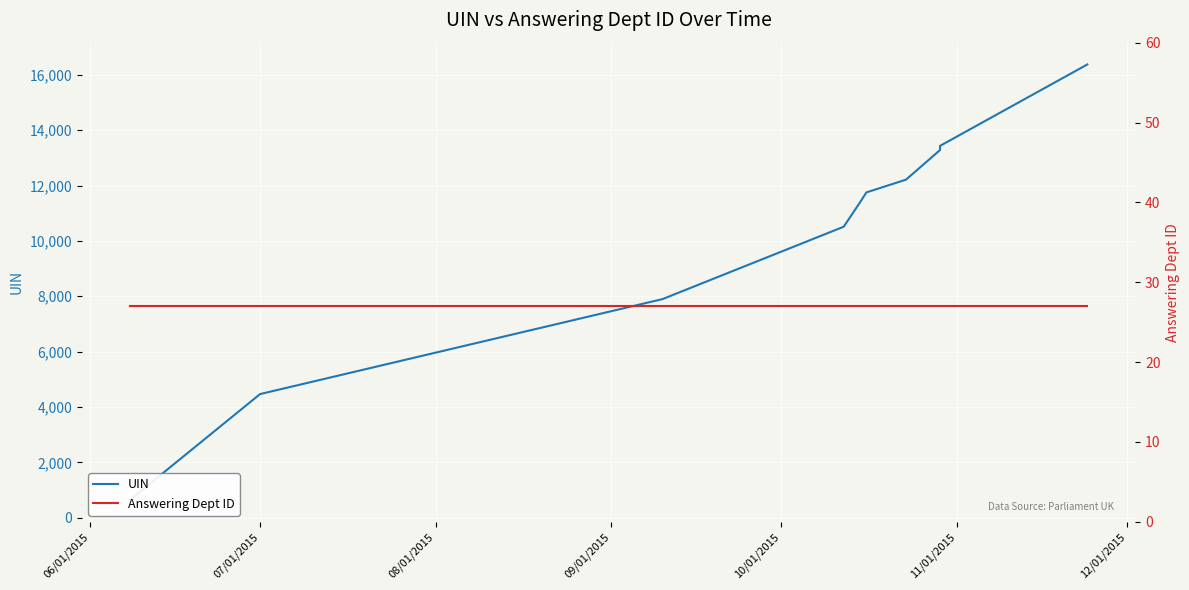

What is the average value of the UIN series?

10200